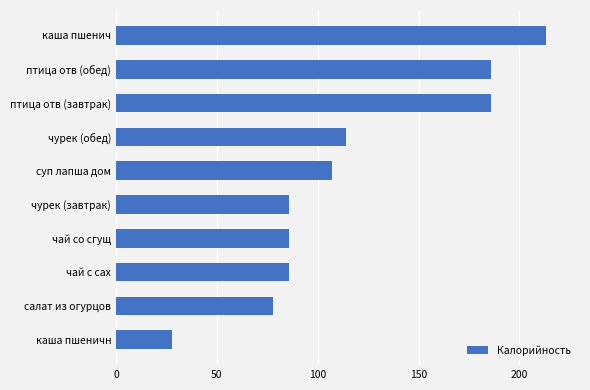

Reading top to bottom, list all the values displayed in this chart.

каша пшенич=213	птица отв (обед)=186	птица отв (завтрак)=186	чурек (обед)=114	суп лапша дом=107	чурек (завтрак)=86	чай со сгущ=86	чай с сах=86	салат из огурцов=78	каша пшеничн=28